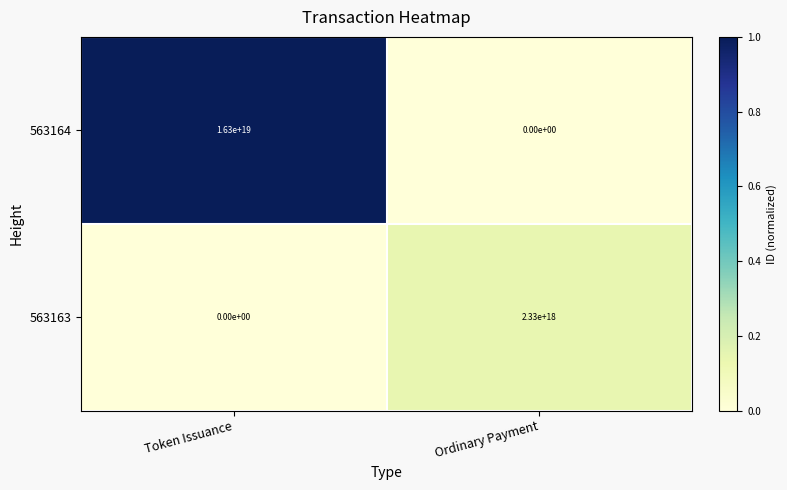

At which label is 563163 closest to 1165000000000000000?

Token Issuance